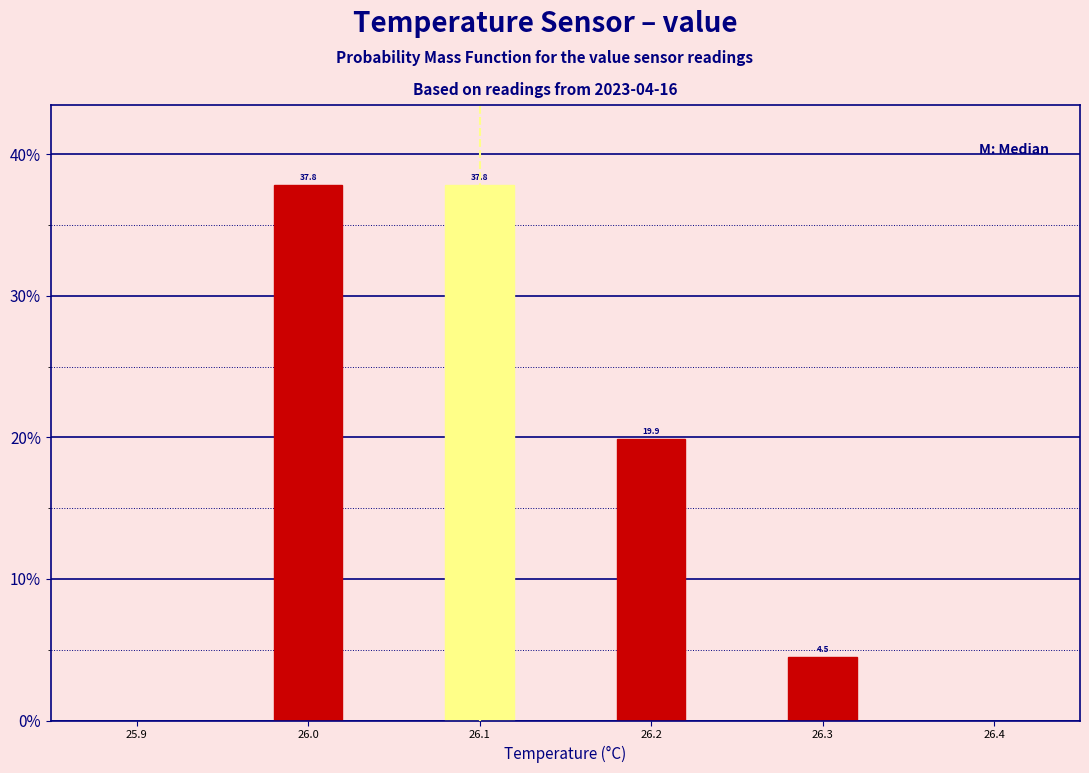

Reading right to left, what are all the values shown in this chart?

4.5	19.9	37.8	37.8